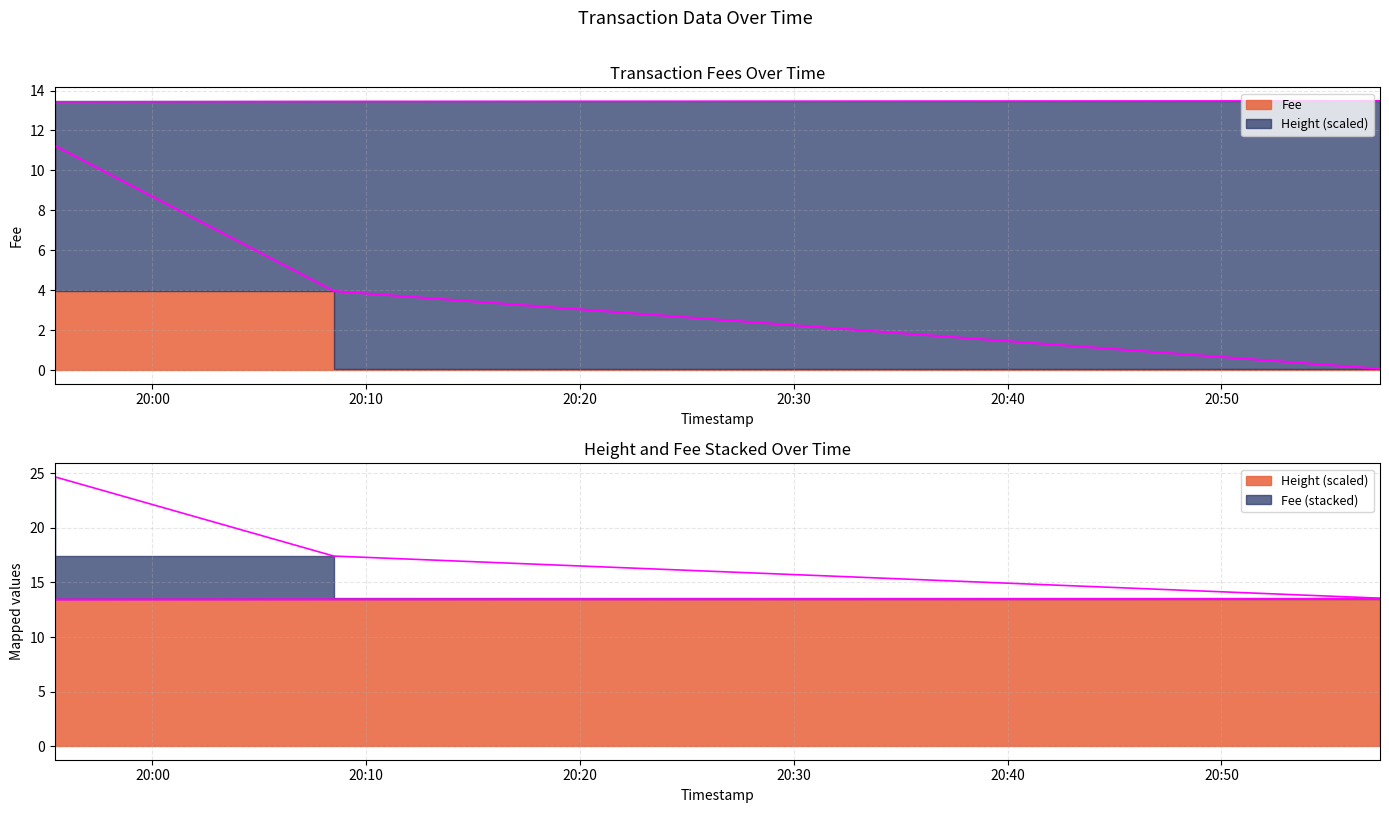

List the series in order of their peak value, highest first.

Height, Fee